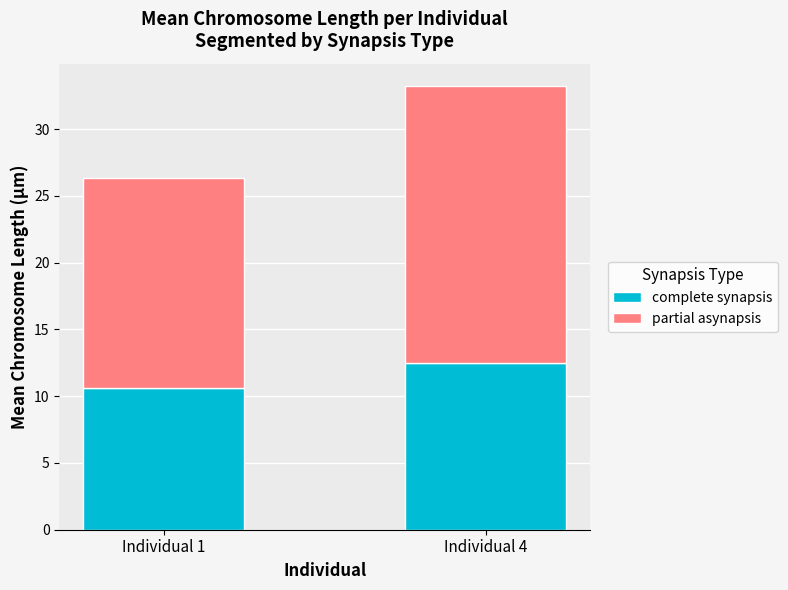

The complete synapsis series shows 12.5 at Individual 4. True or false?

True